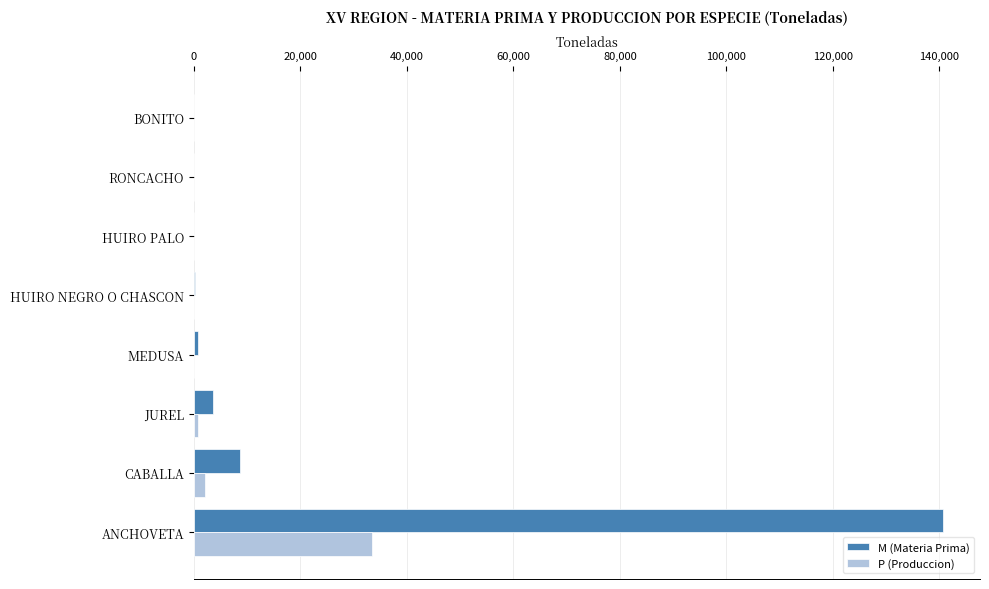

How many distinct data groups are displayed?

2